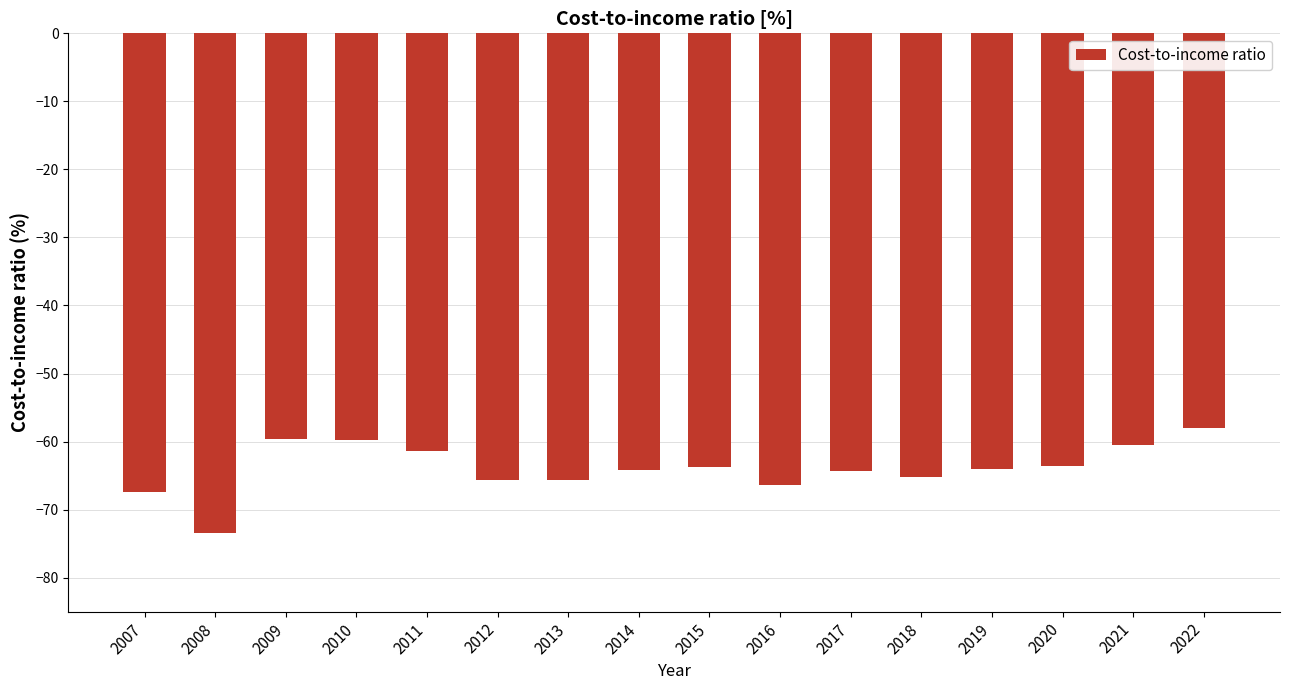

What is the minimum value shown in the chart?

-73.5